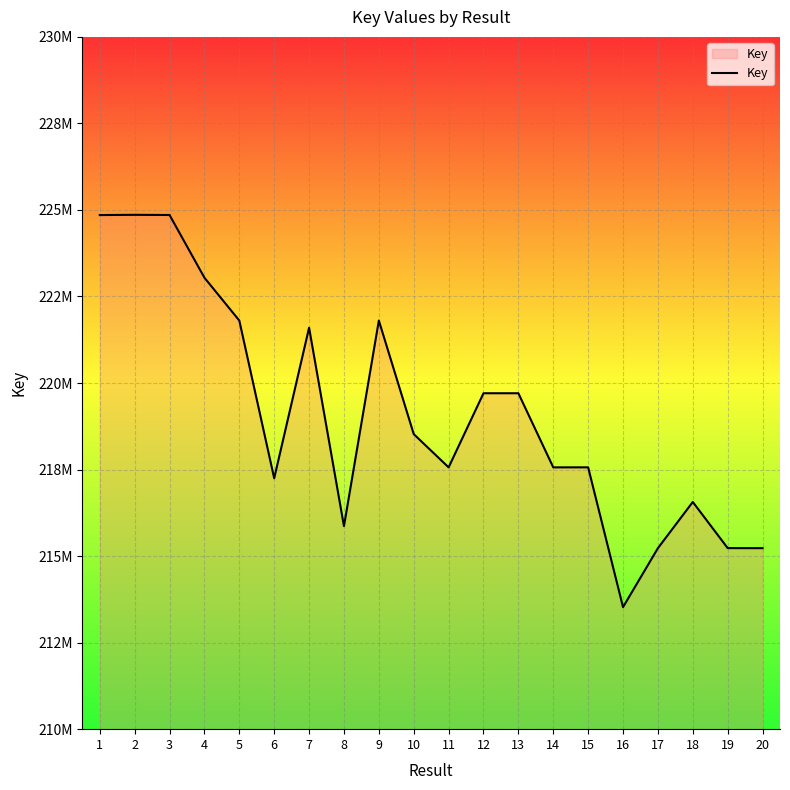

Which has a higher value, 6 or 1?

1